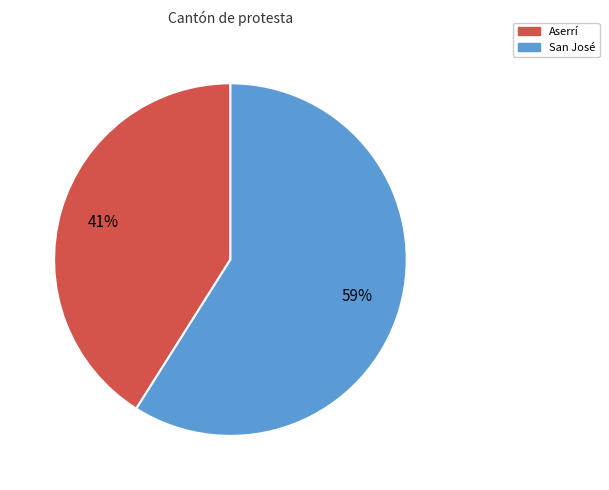

To the nearest percent, what is the difference between the Aserrí and San José slice percentages?

18%